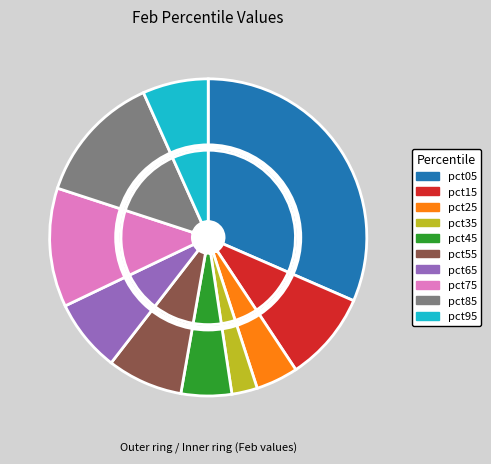

Is it true that pct15 is 9% of the pie?

True